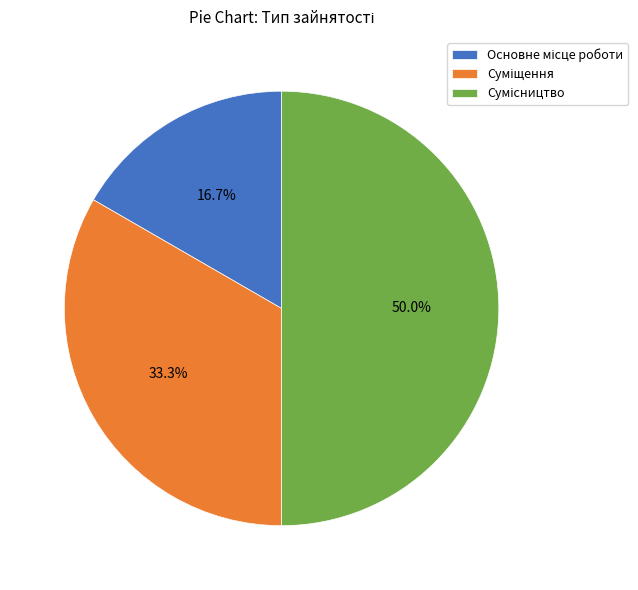

Is the sum of Сумісництво and Основне місце роботи greater than half?

Yes